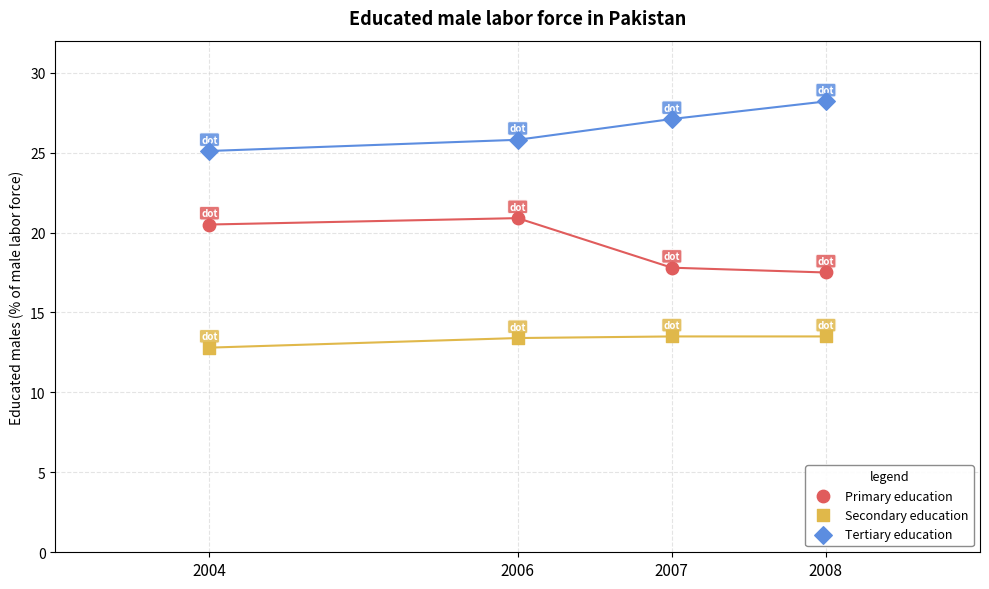

What are all the series names shown in the legend?

Primary education, Secondary education, Tertiary education